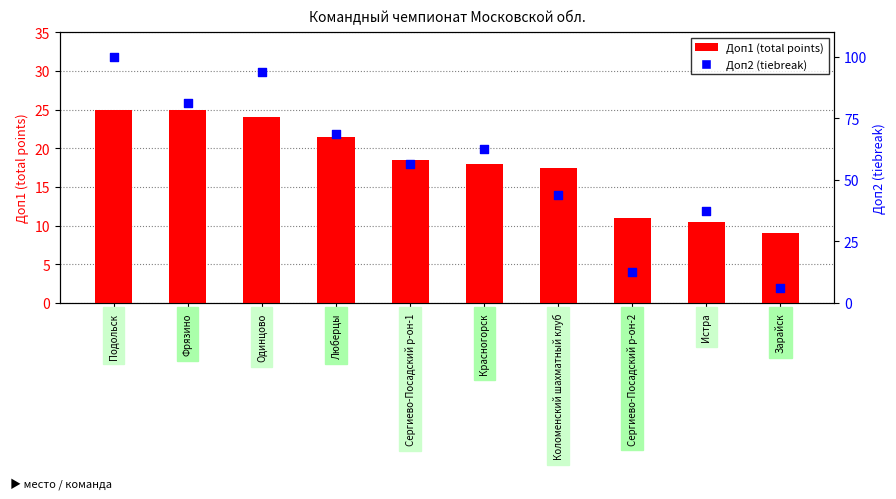

At how many categories does at least one series exceed 10?

9